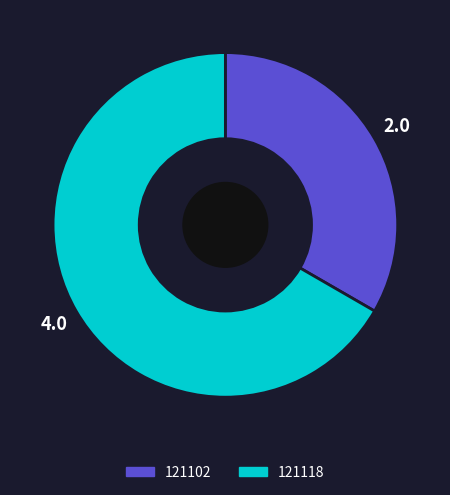

Count the number of slices in the pie.

2